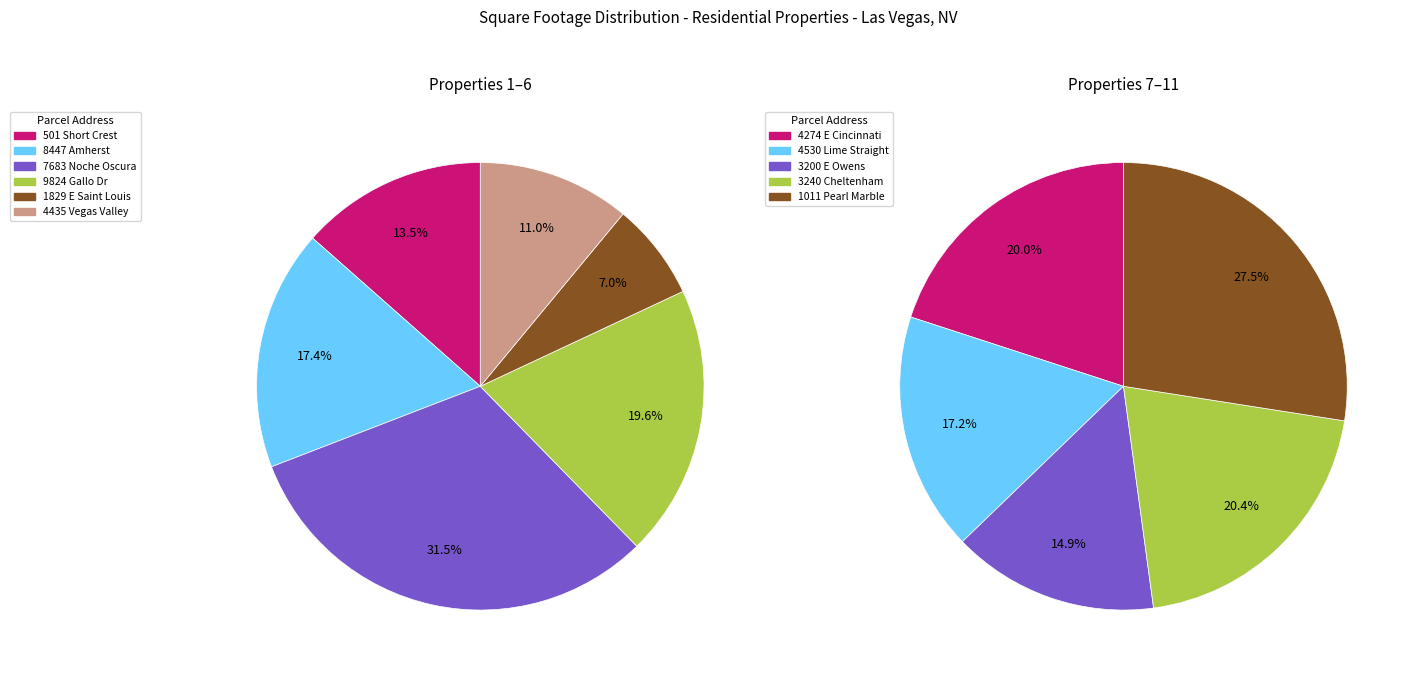

True or false: 16318215003 accounts for 22% of the total.

False